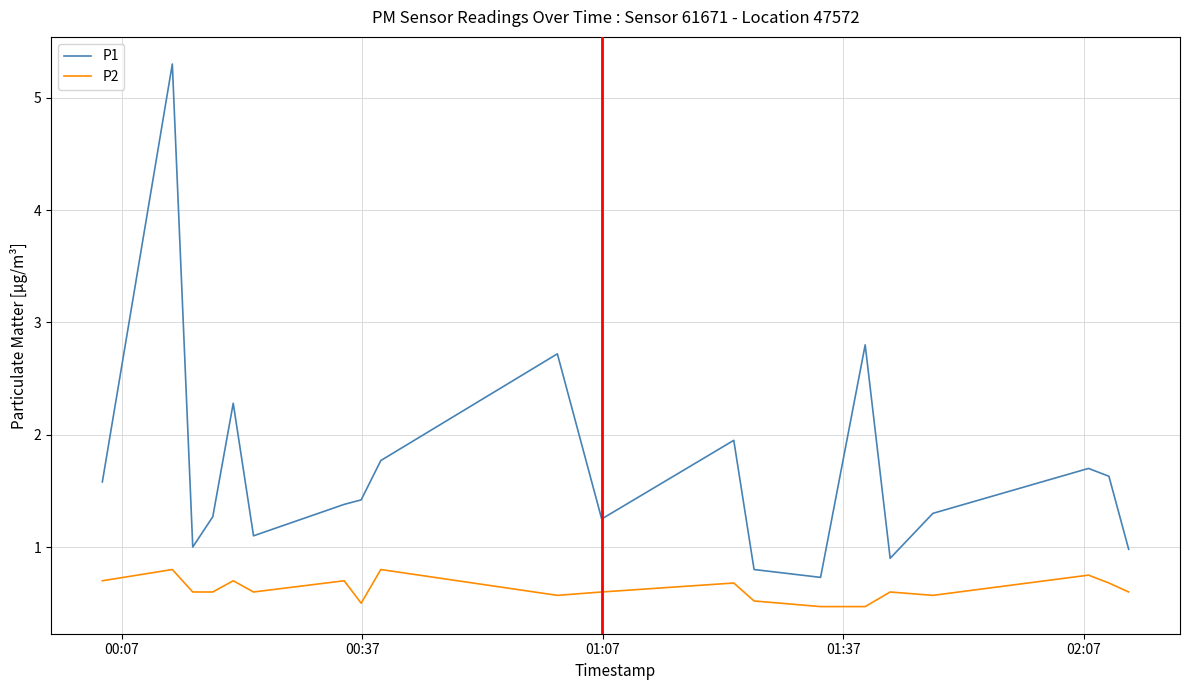

True or false: P2 and P1 intersect in this chart.

False